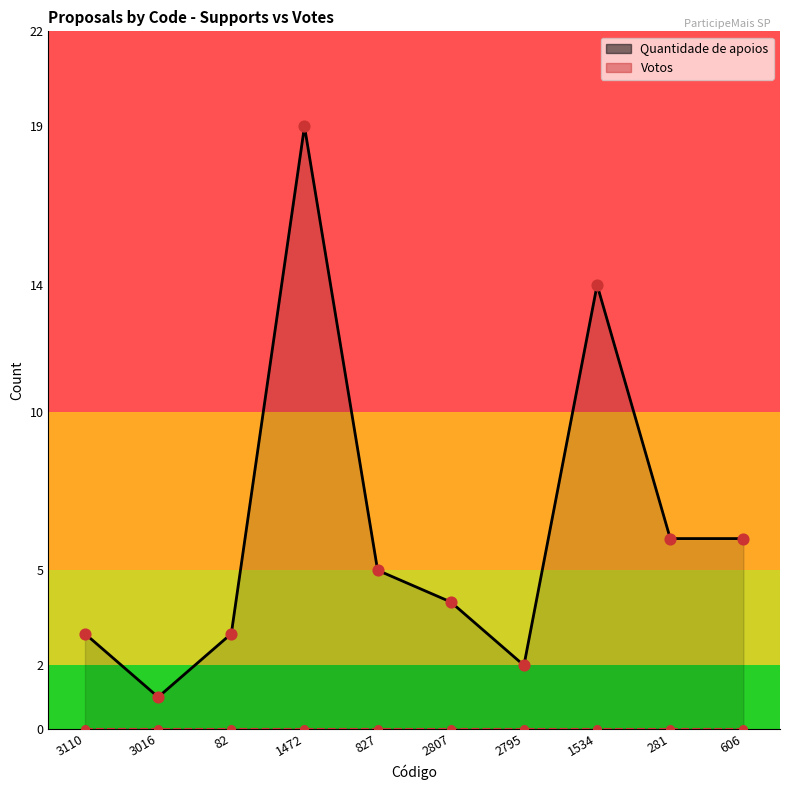

Which series has the largest total across all categories?

Quantidade de apoios